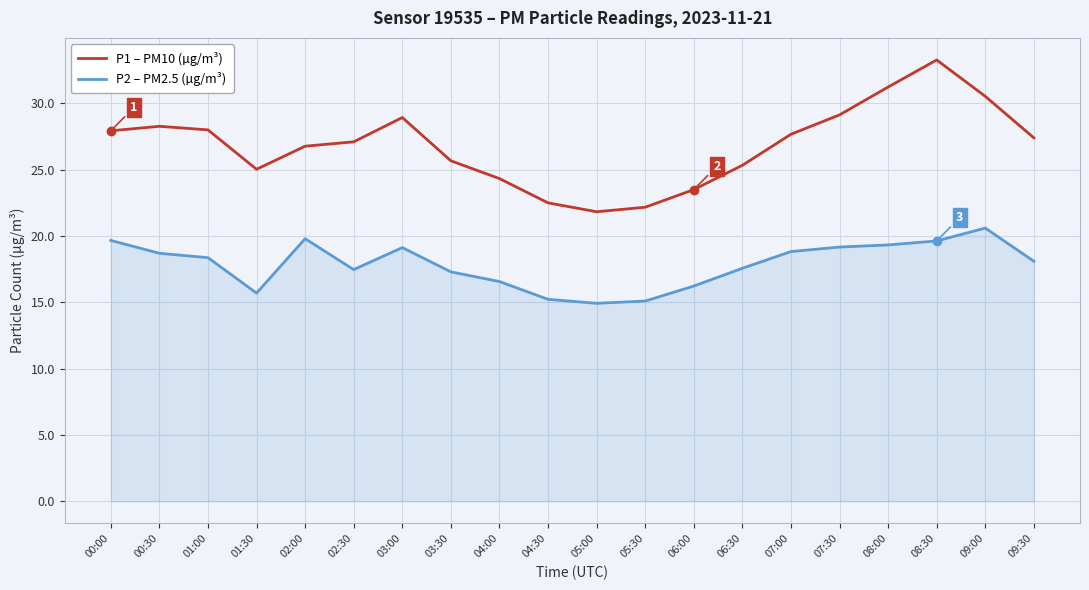

True or false: P1 – PM10 (µg/m³) has more than 1 points higher than both neighbors.

True